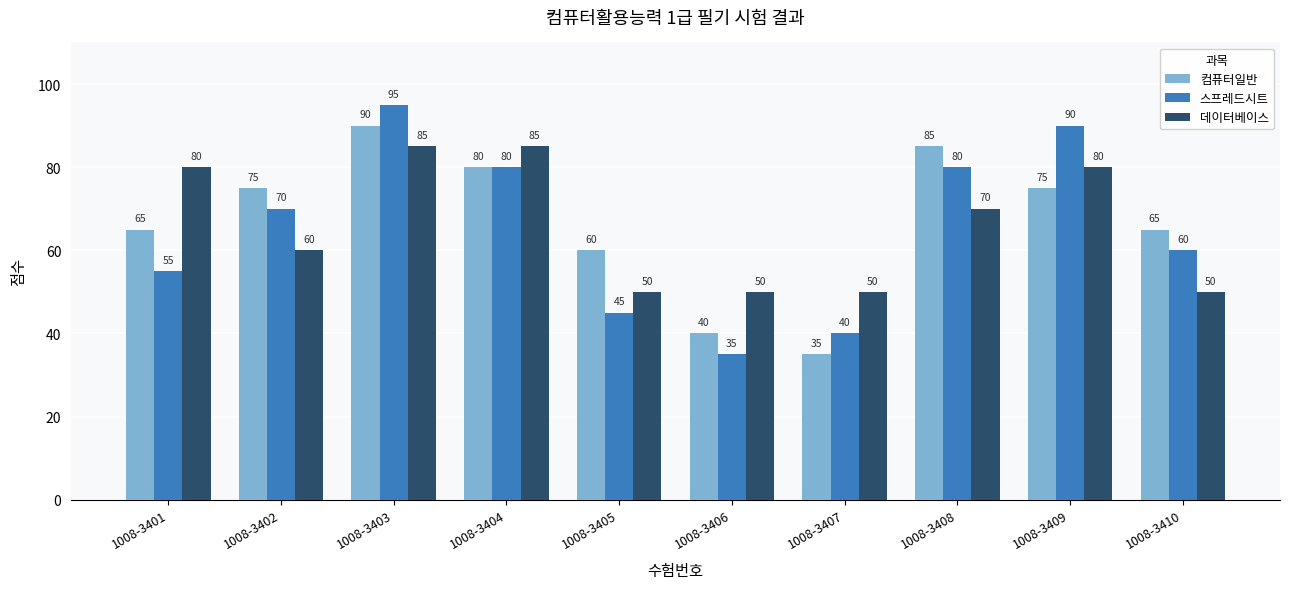

How many 데이터베이스 values are between 50 and 80?

8